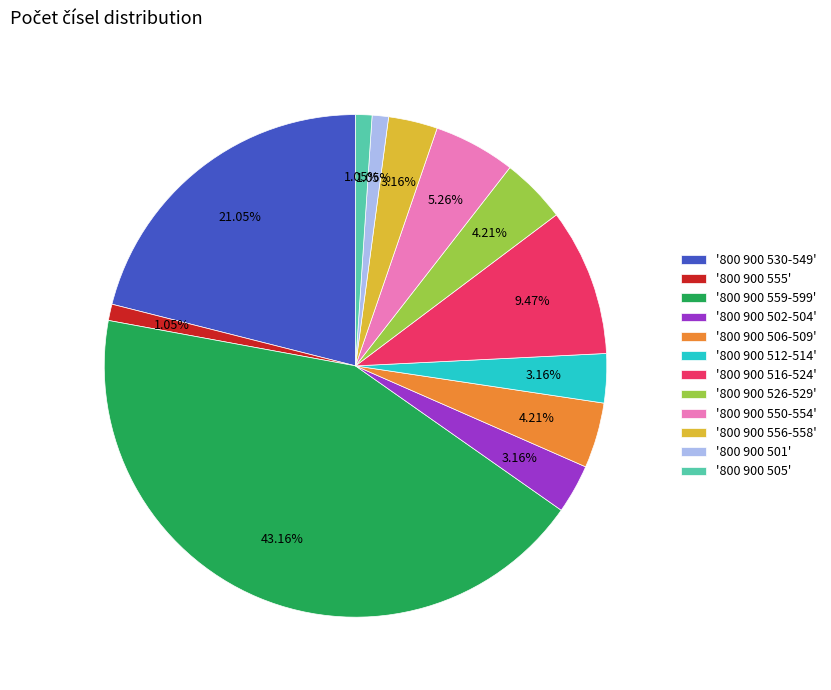

Between '800 900 559-599' and '800 900 501', which is larger?

'800 900 559-599'